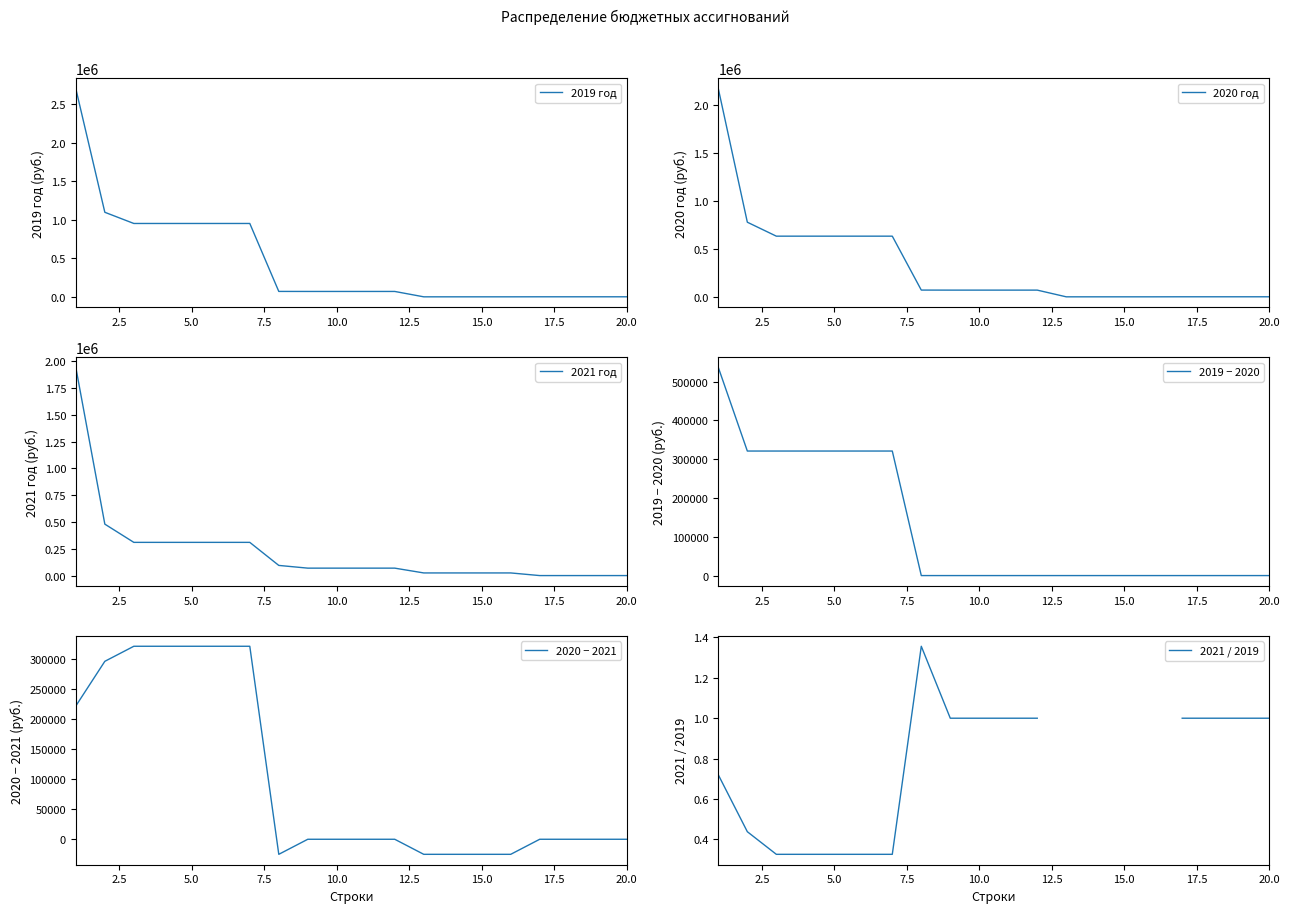

What are all the series names shown in the legend?

2019 год, 2020 год, 2021 год, 2019 − 2020, 2020 − 2021, 2021 / 2019